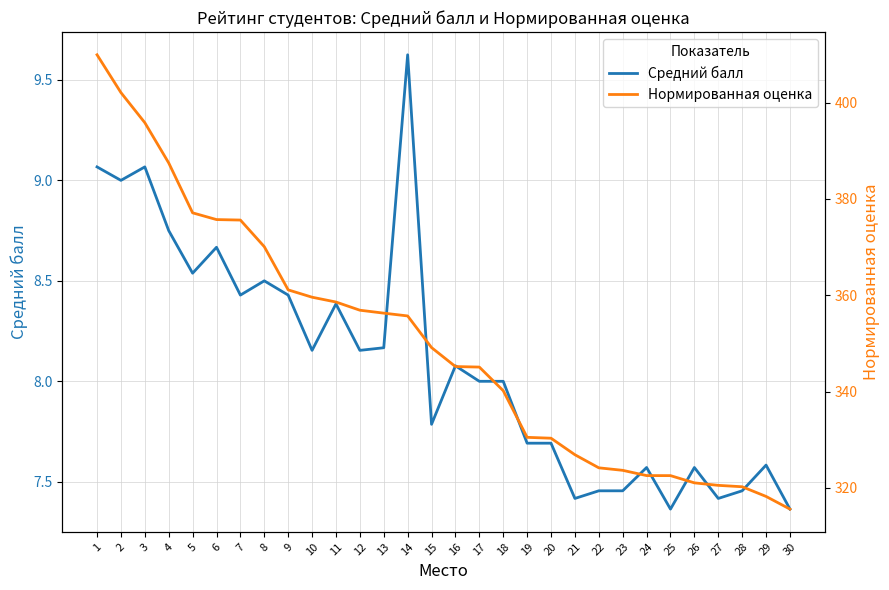

What is the minimum value for Средний балл?

7.4